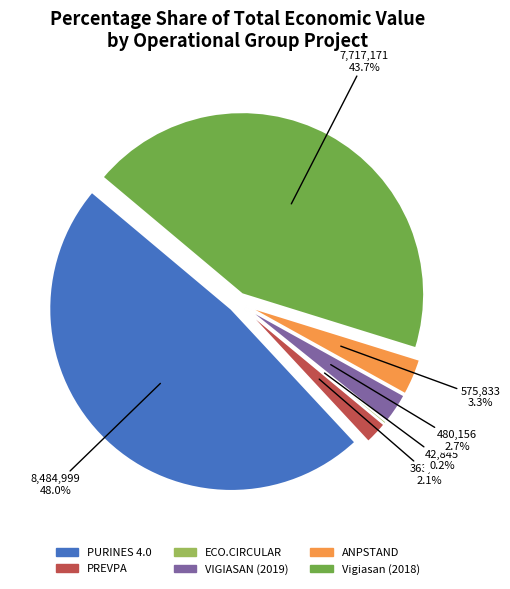

Which has a higher value, PURINES 4.0 or VIGIASAN (2019)?

PURINES 4.0